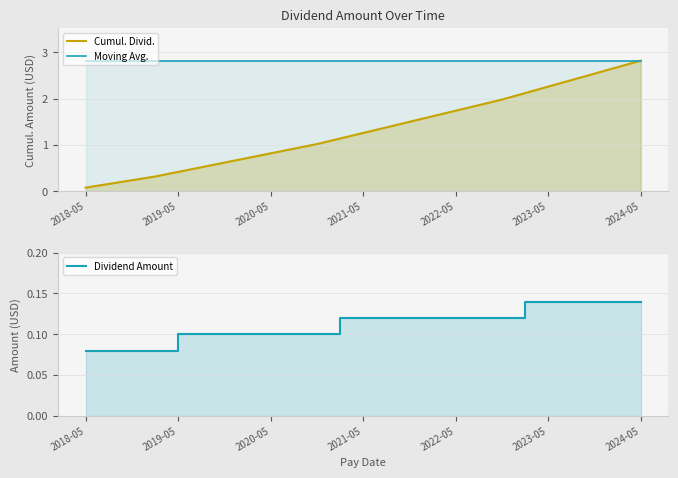

Which series has the largest total across all categories?

Moving Avg.